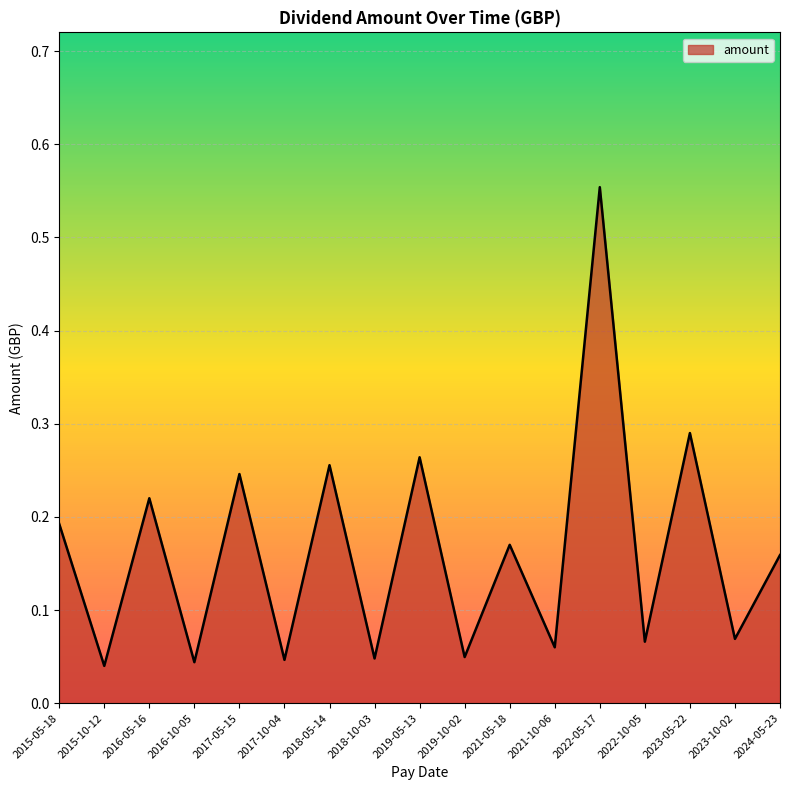

What position from the left is 2018-10-03?

8